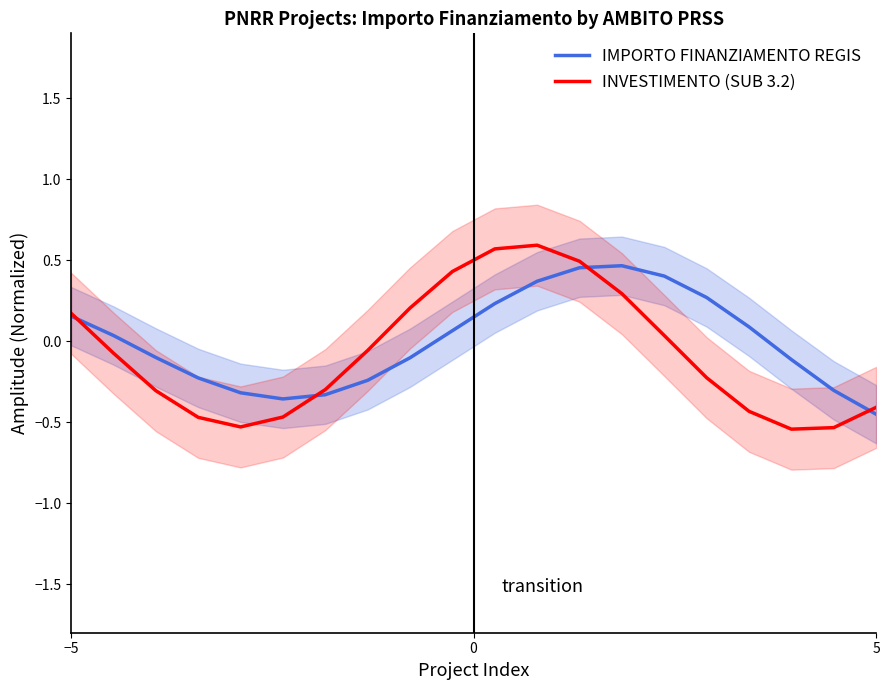

The value of IMPORTO FINANZIAMENTO REGIS at 5 is -0.7. True or false?

False